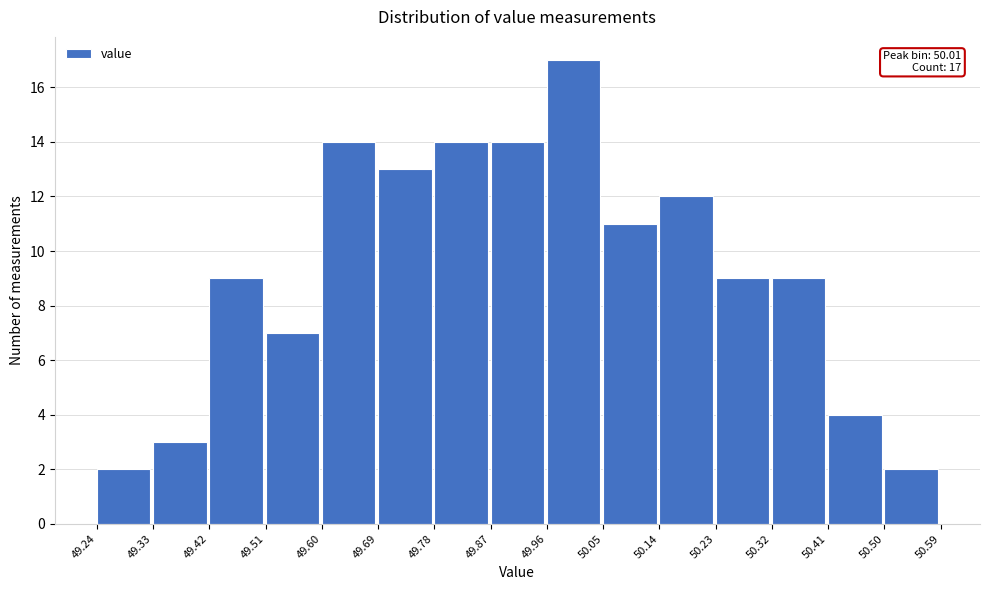

Over which range of the x-axis is the bar tallest?

49.96 to 50.05